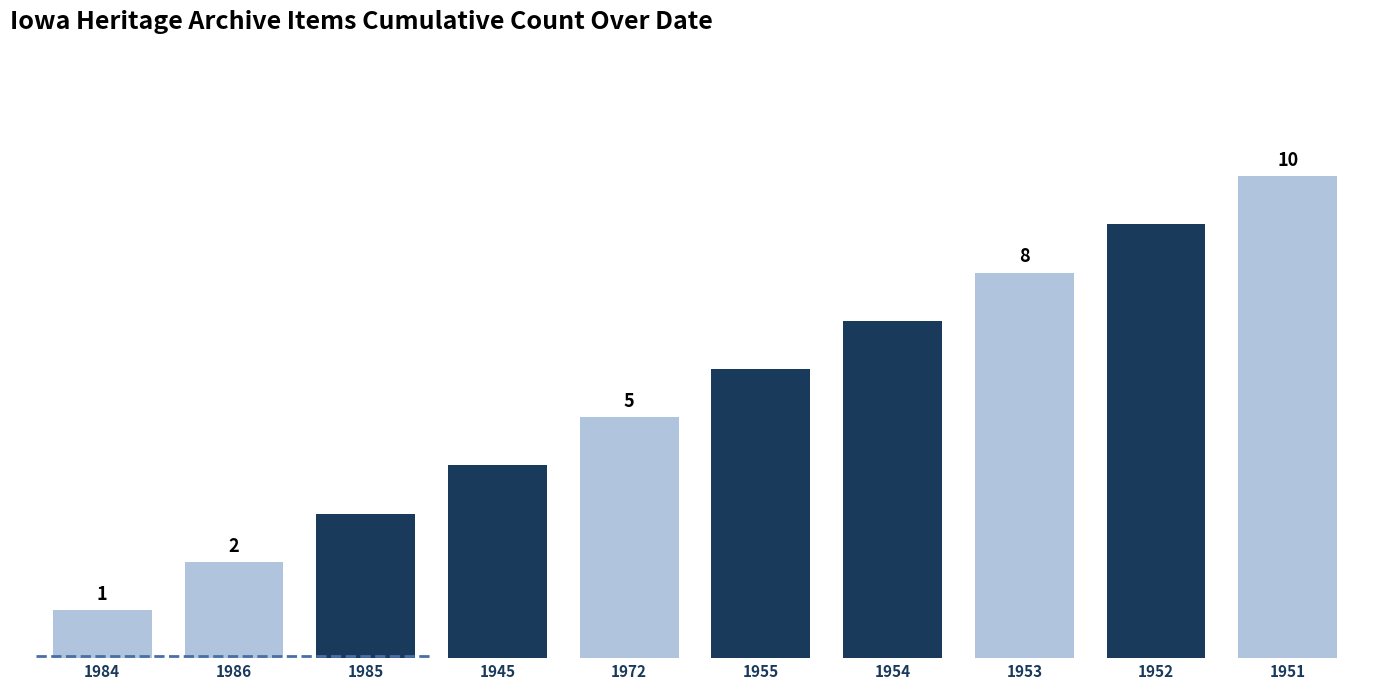

List the labels in order of value, smallest first.

1984, 1986, 1985, 1945, 1972, 1955, 1954, 1953, 1952, 1951